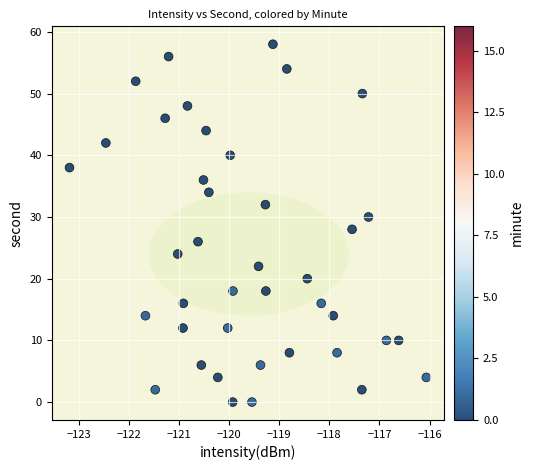

What is the range of Y values (max minus min)?

58